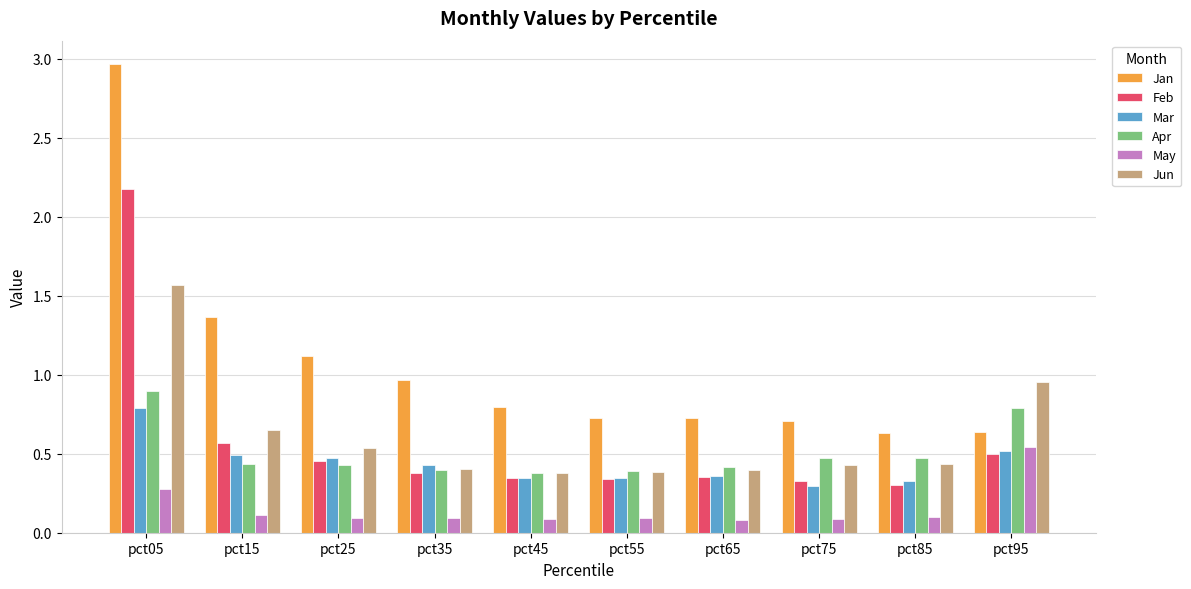

Is it true that Feb equals 0.3 at pct75?

True